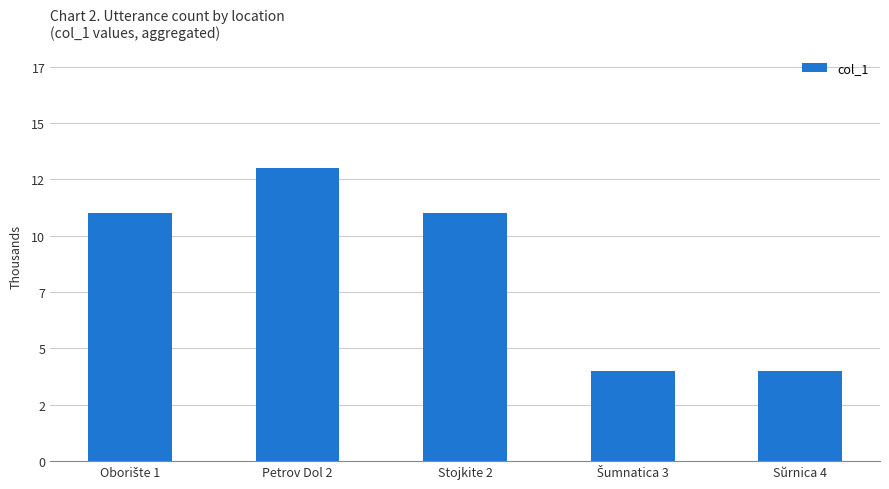

Read the value at Oborište 1.

11